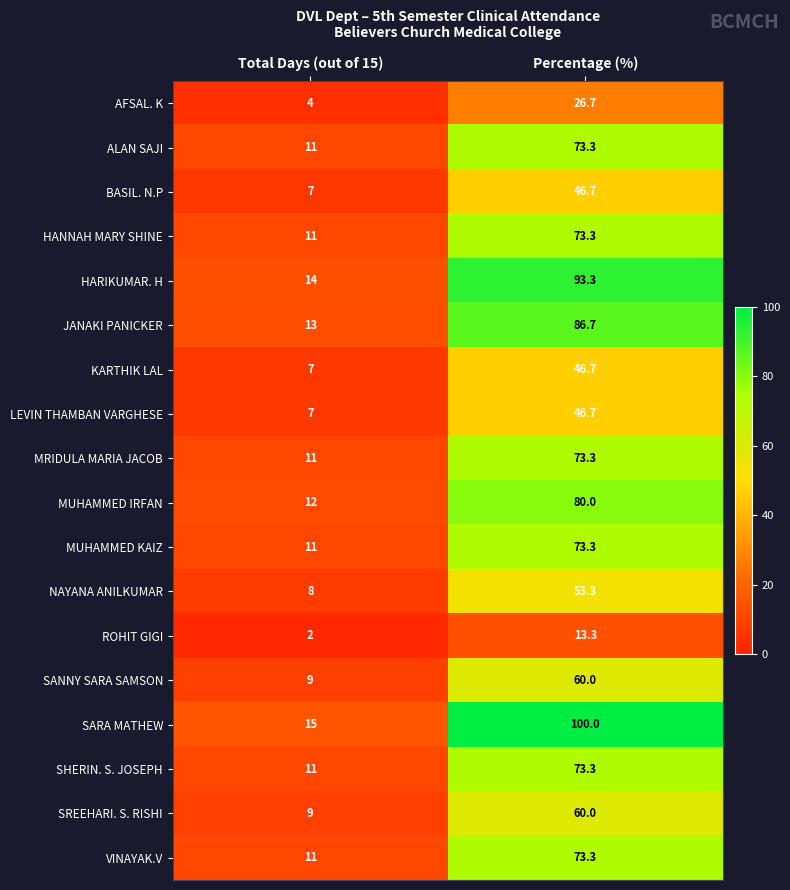

What is the sum of all HANNAH MARY SHINE values?

84.3